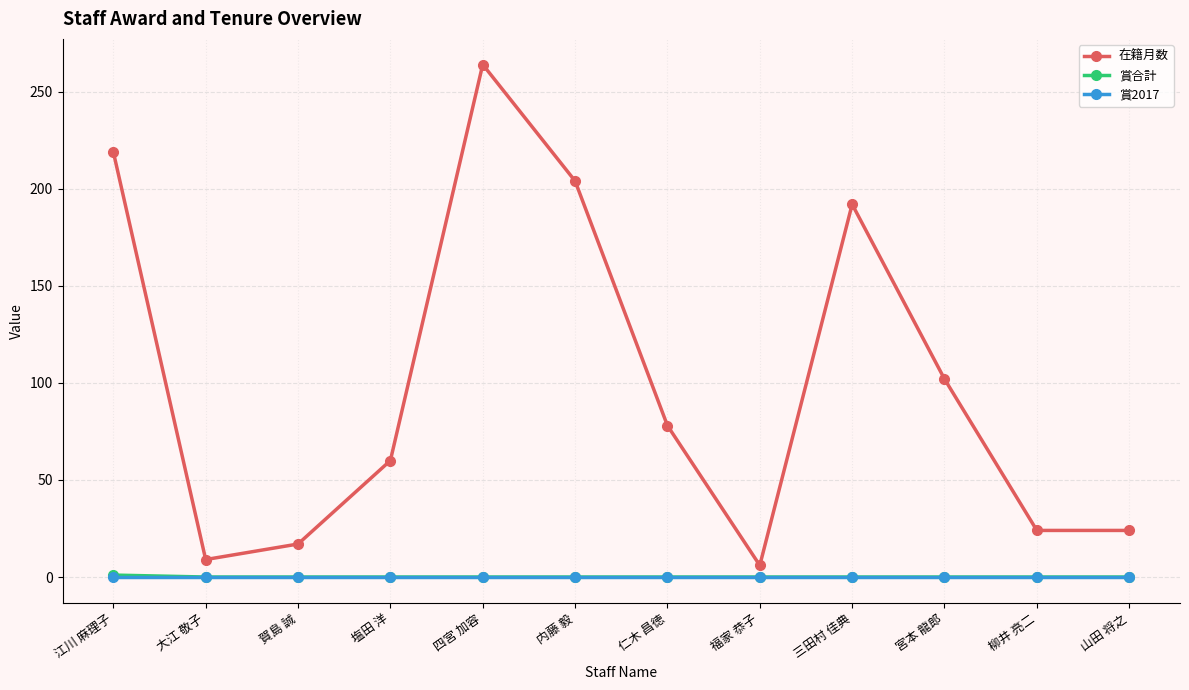

The 在籍月数 series shows 169 at 四宮 加容. True or false?

False